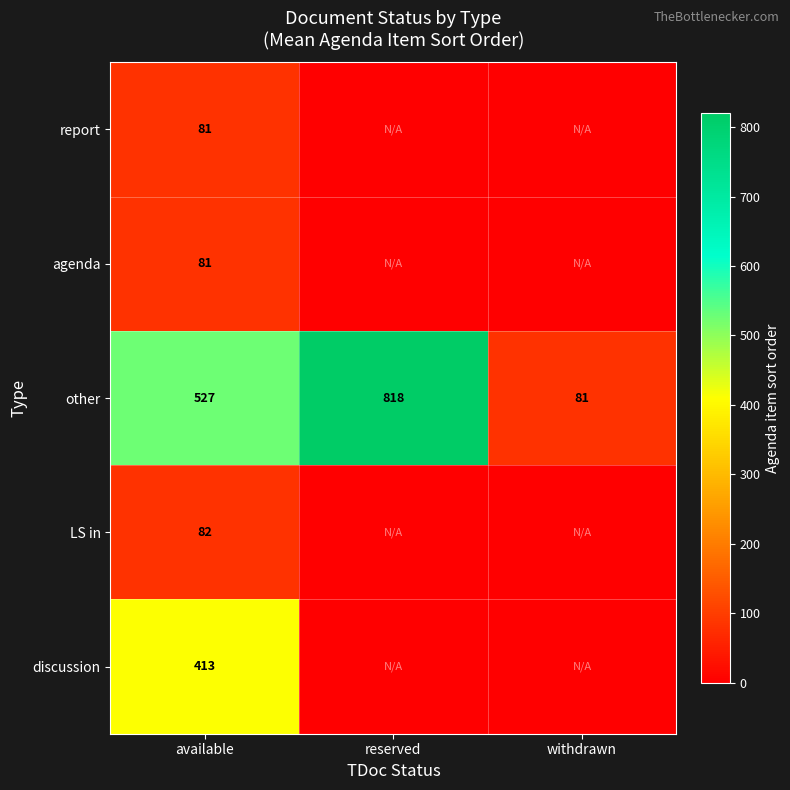

List the labels in order of other value, smallest first.

withdrawn, available, reserved